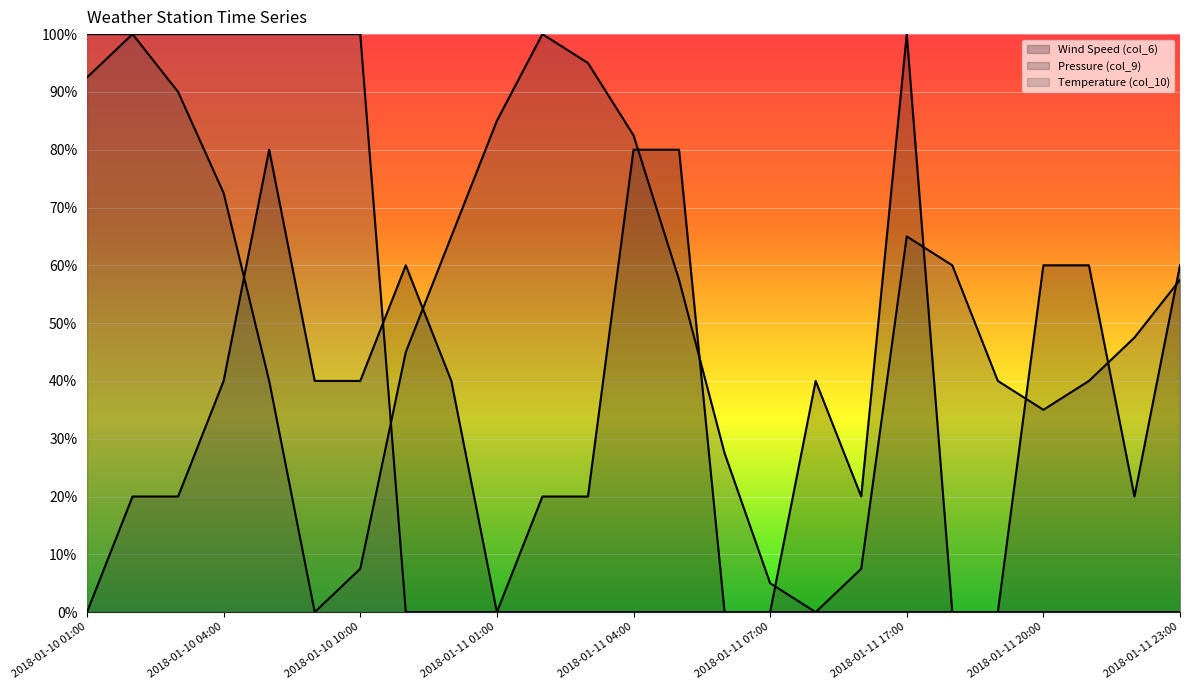

Where is Wind Speed (col_6) nearest to the value 0?

2018-01-10 01:00